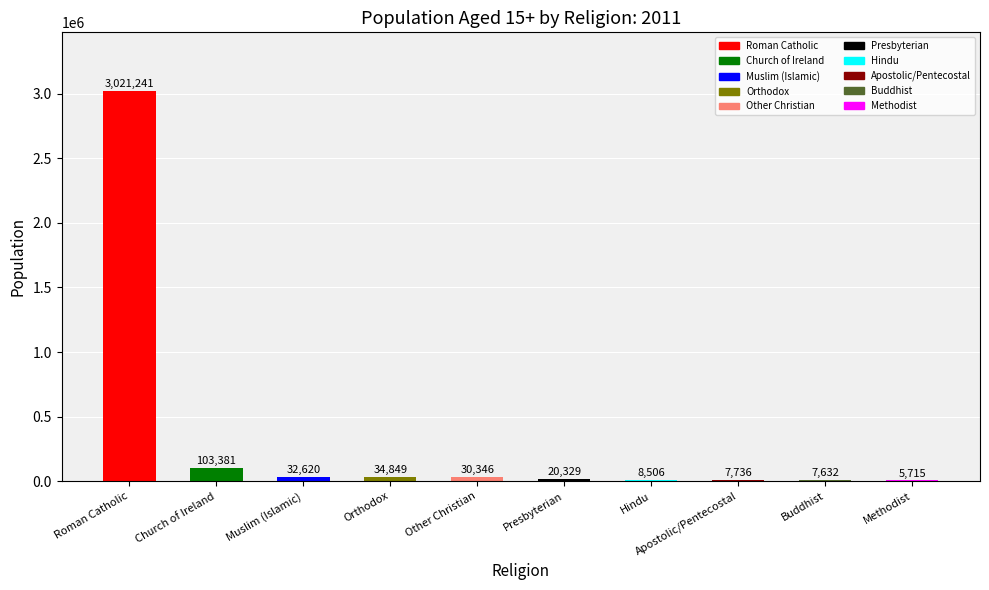

Are the bars horizontal?

No